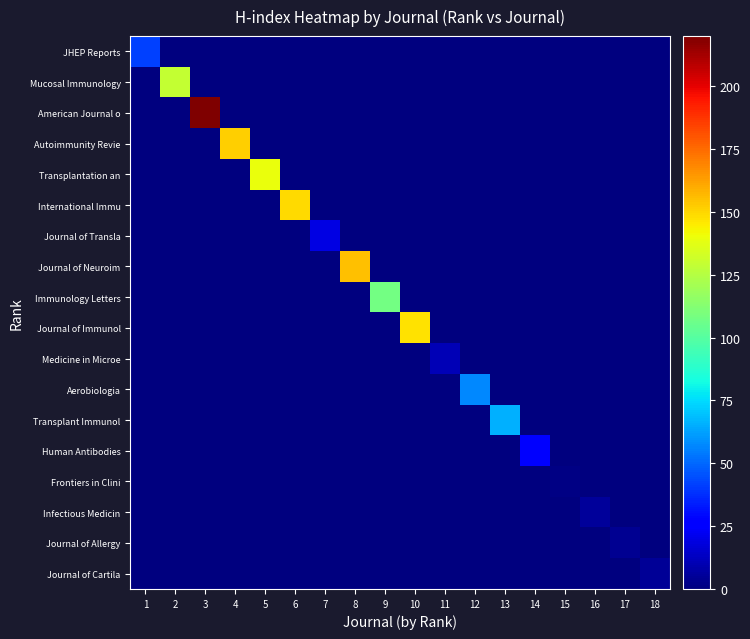

Between 15 and 18, which series saw the biggest shift?

Journal of Cartila